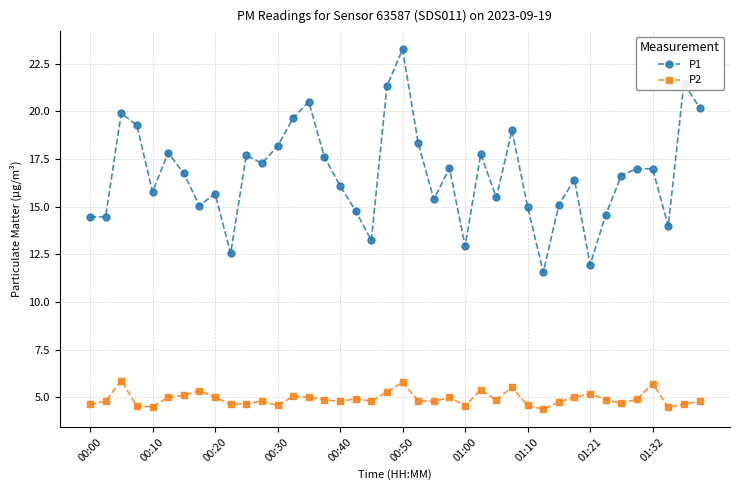

At how many categories does at least one series exceed 8?

40